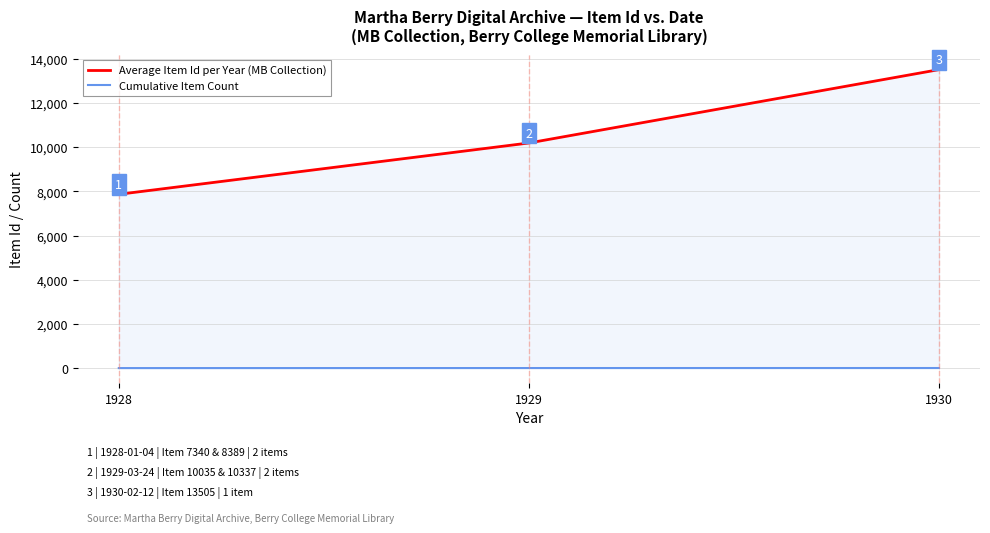

At which category does the chart reach its minimum across all series?

1928